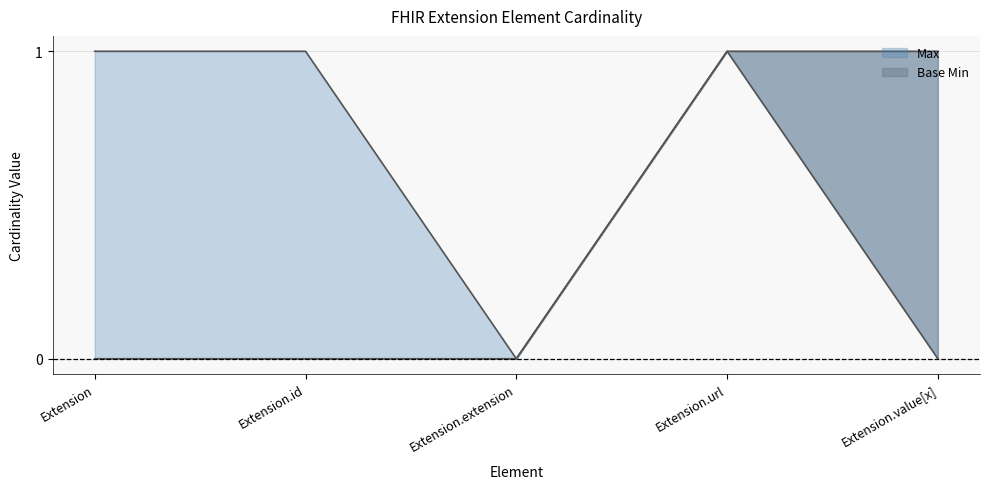

How many lines are shown in the chart?

2